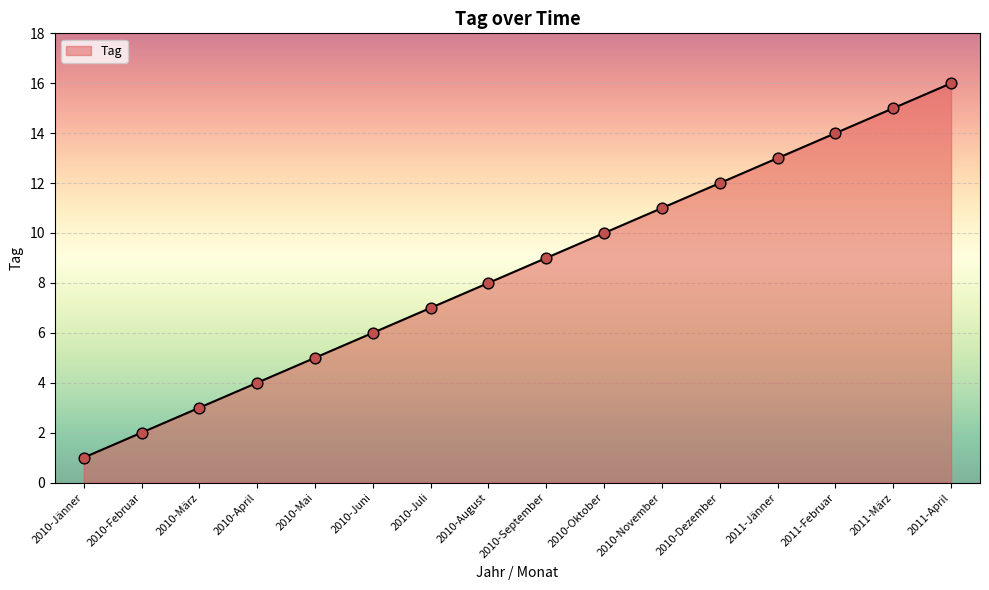

What is the ratio of the value at 2011-Februar to the value at 2010-Jänner?

14.0